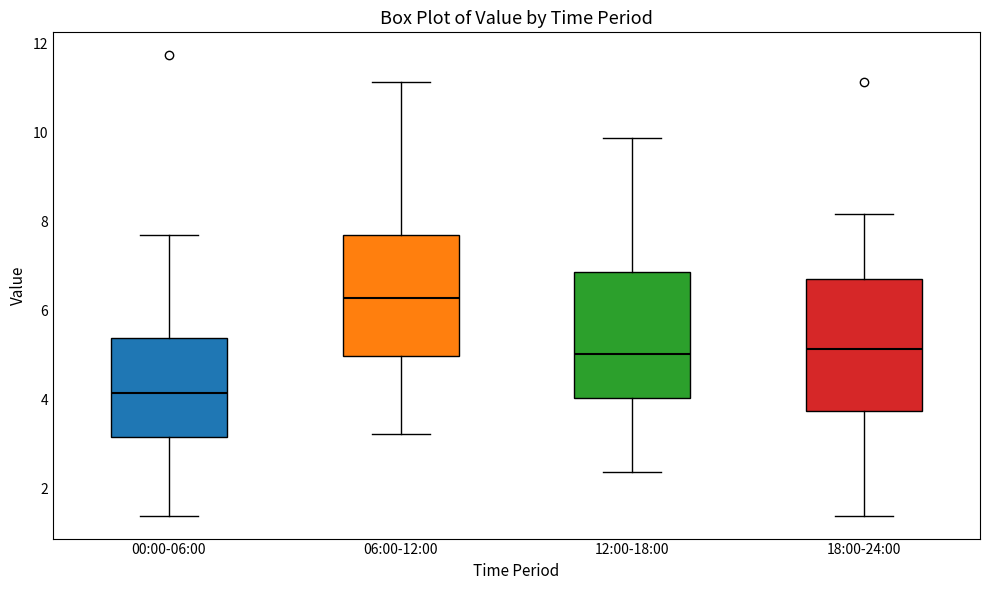

Where does the median line of the box for 12:00-18:00 sit on the y-axis? The values are not printed on the chart, so give them approximately, as read against the axis.

5.0